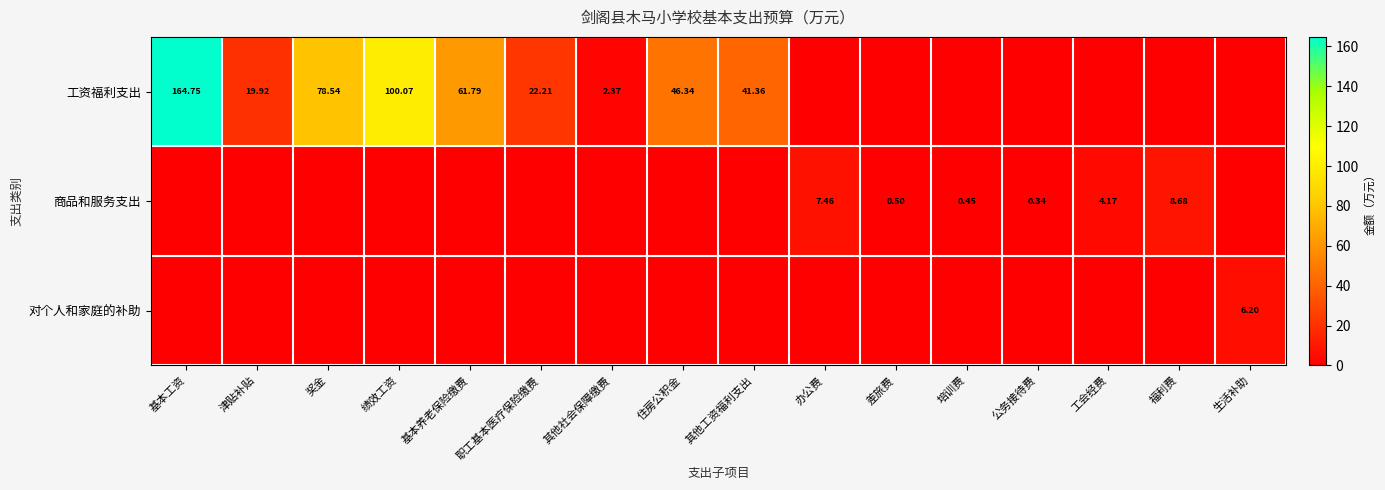

The value of 工资福利支出 at 其他工资福利支出 is 41.4. True or false?

True